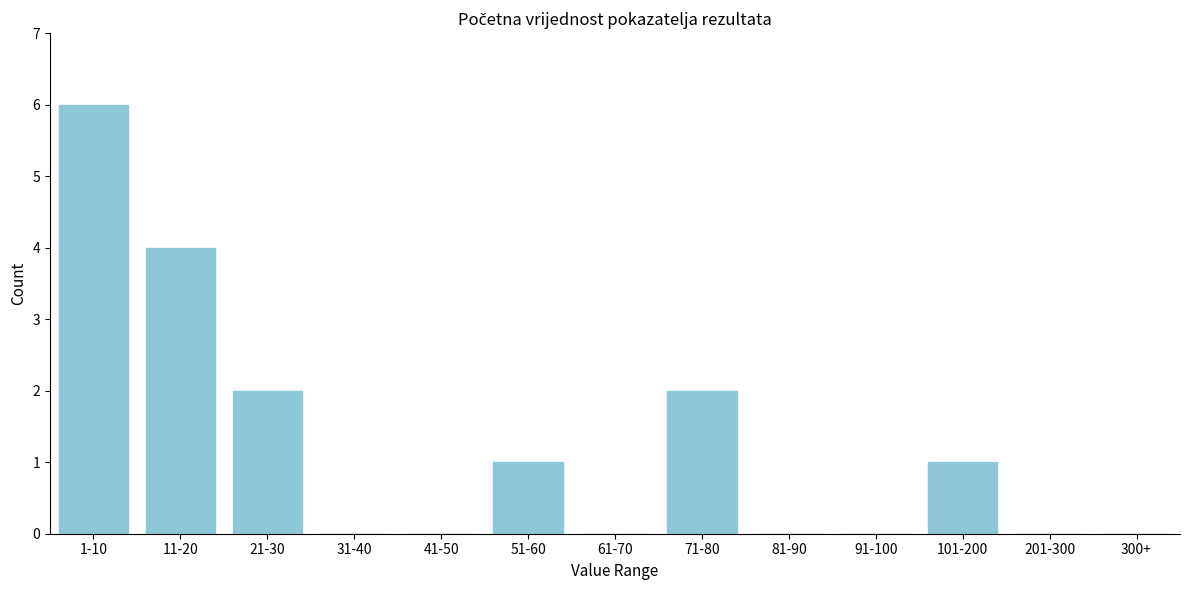

Reading right to left, what are all the values shown in this chart?

300+=0	201-300=0	101-200=1	91-100=0	81-90=0	71-80=2	61-70=0	51-60=1	41-50=0	31-40=0	21-30=2	11-20=4	1-10=6